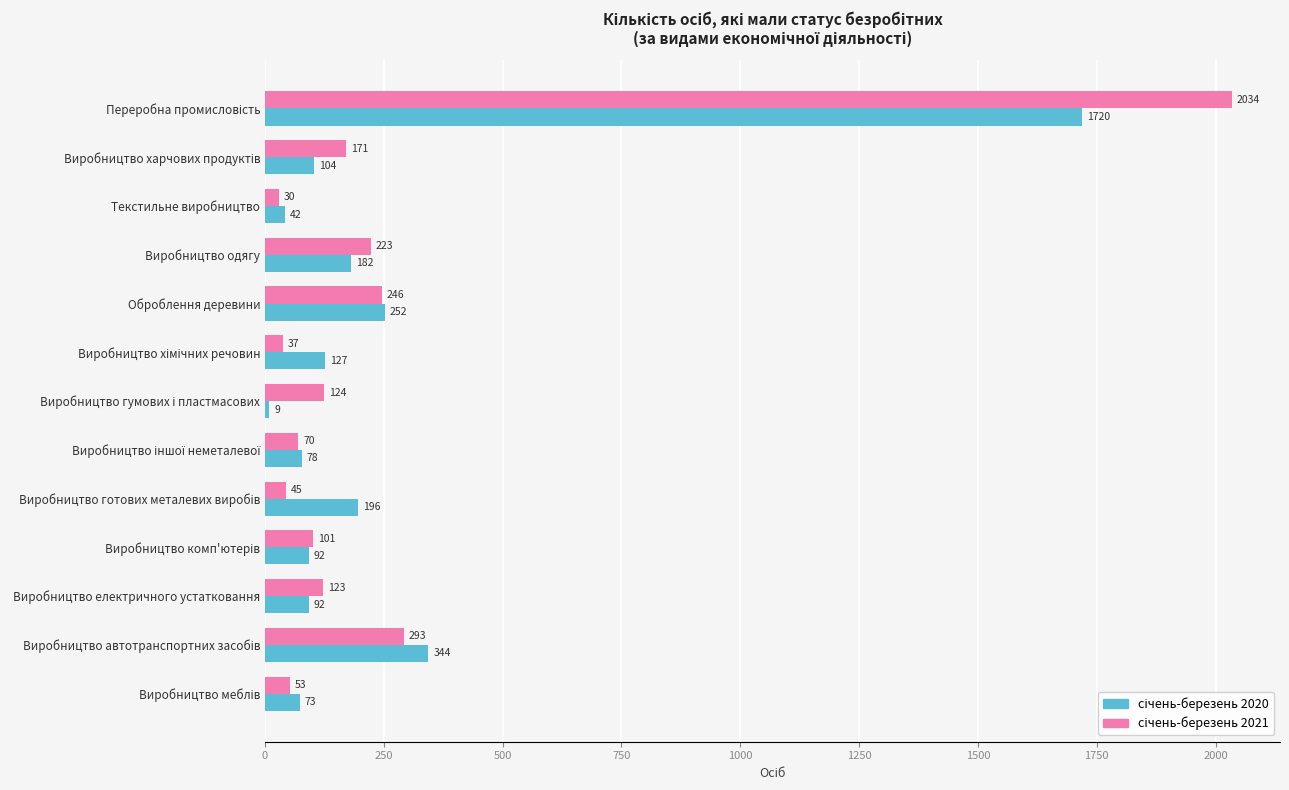

What is the smallest value displayed?

9